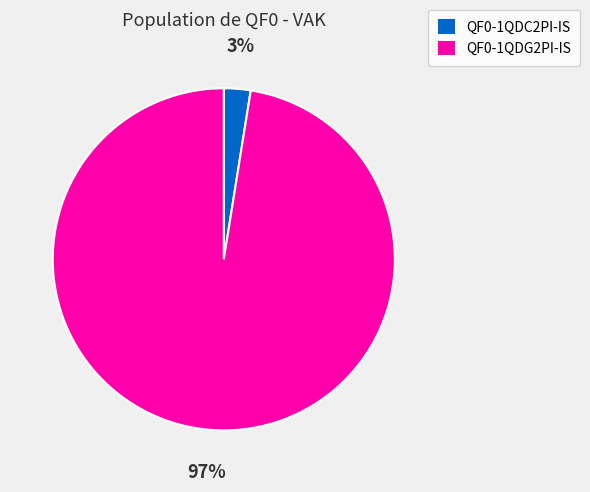

Is there any slice that represents more than half of the pie?

Yes